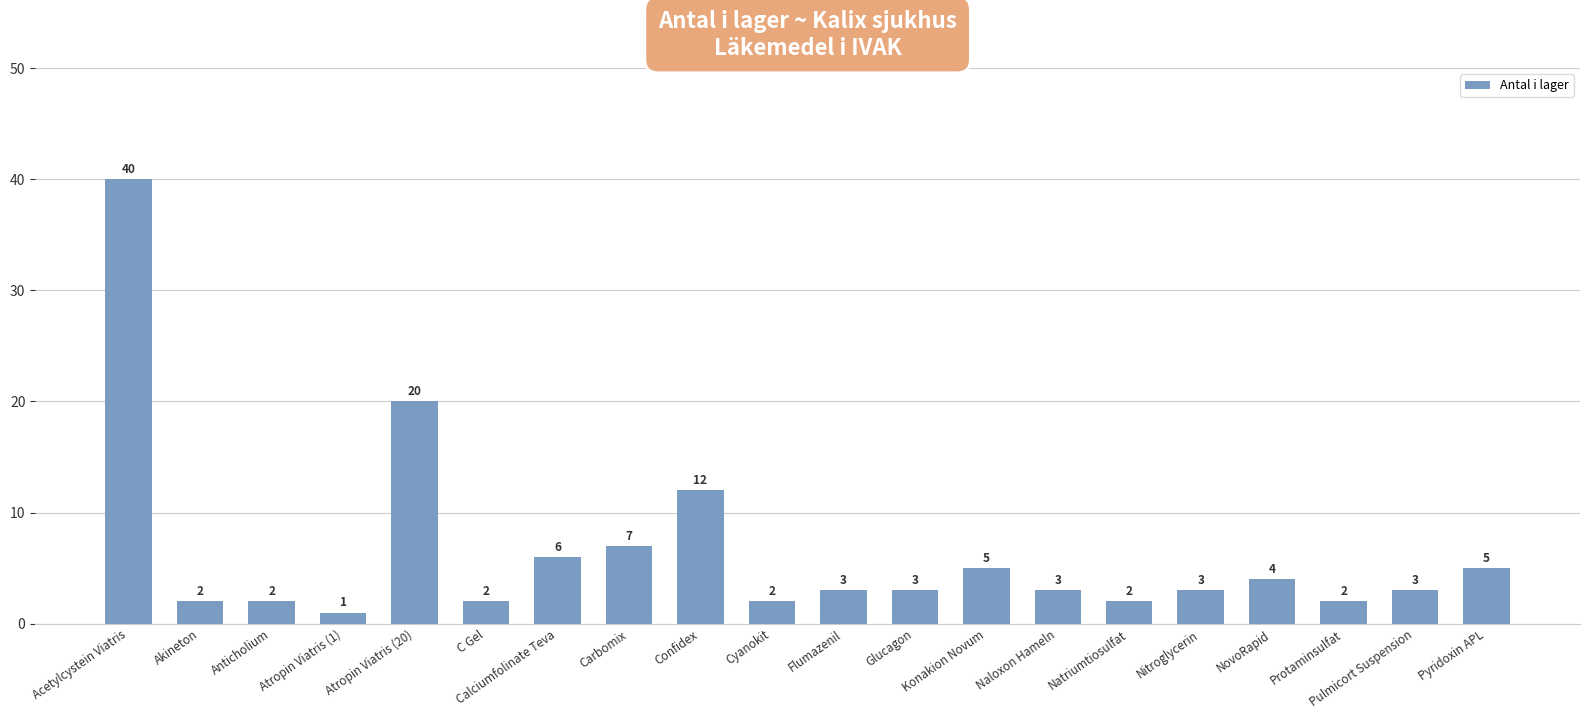

Is it true that the value at NovoRapid is 1?

False